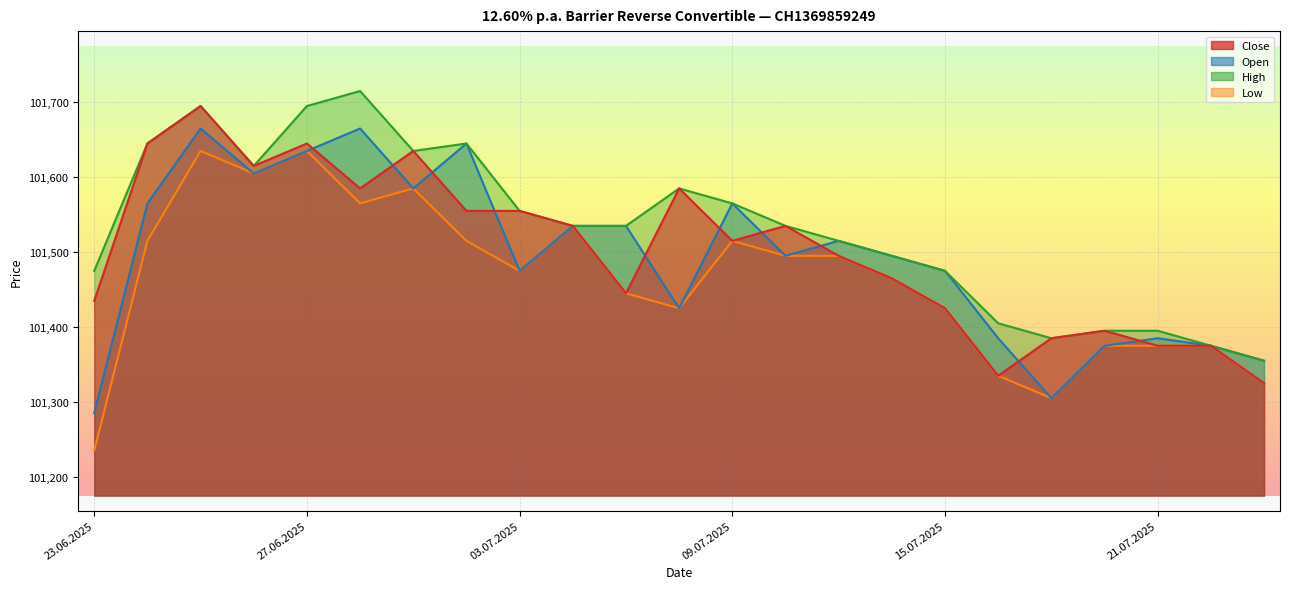

What is the value of the Close point at the 9th from the left?

101555